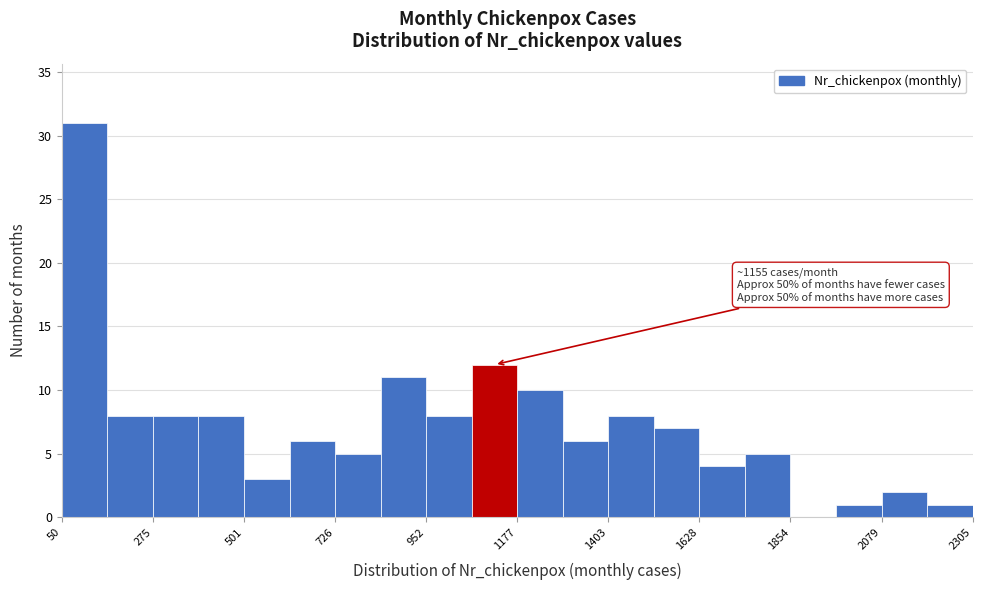

Around what value on the x-axis is the tallest bar? Give the approximate position of its centre, as read against the axis.

100